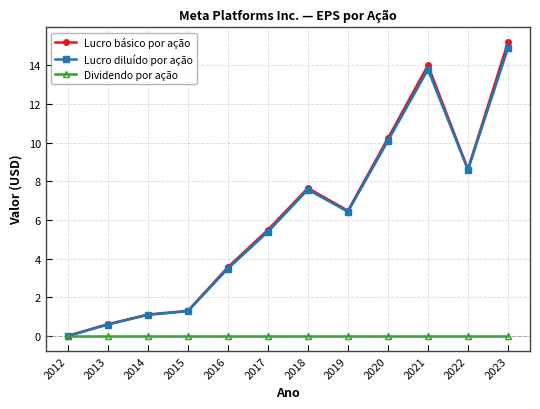

What is the value of the Lucro básico por ação point at the 7th from the left?

7.7